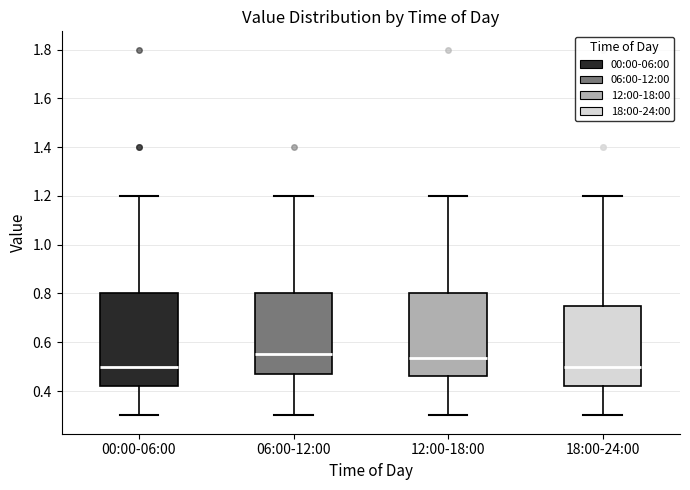

Where is the upper edge of the box for 12:00-18:00 on the y-axis? The values are not printed on the chart, so give them approximately, as read against the axis.

0.80